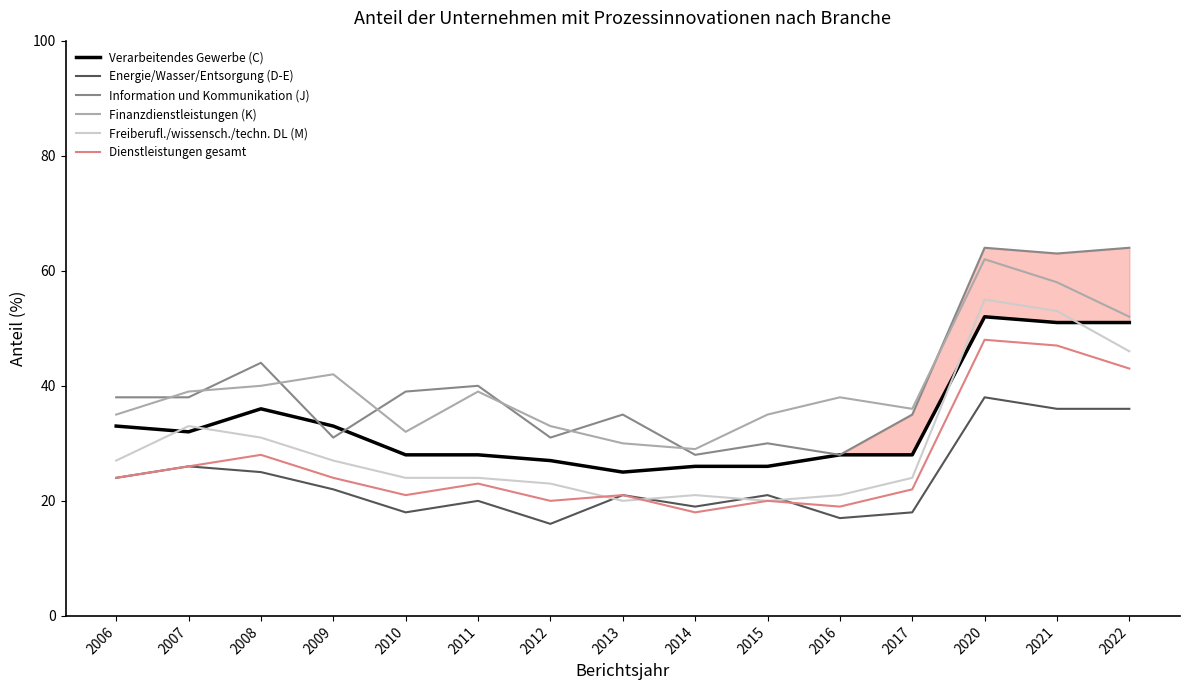

Which series changed the most between 2016 and 2020?

Information und Kommunikation (J)